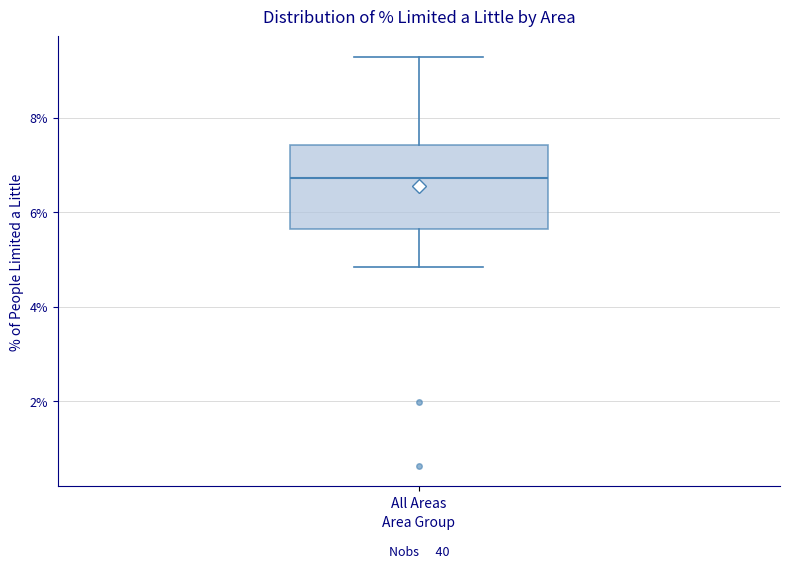

Transcribe this box plot: give where the median line is, the range the box spans, and where the two whiskers end, as read against the y-axis. The values are not printed on the chart, so give them approximately, as read against the axis.

median 6.8, box 5.6 to 7.4, whiskers 4.8 to 9.2